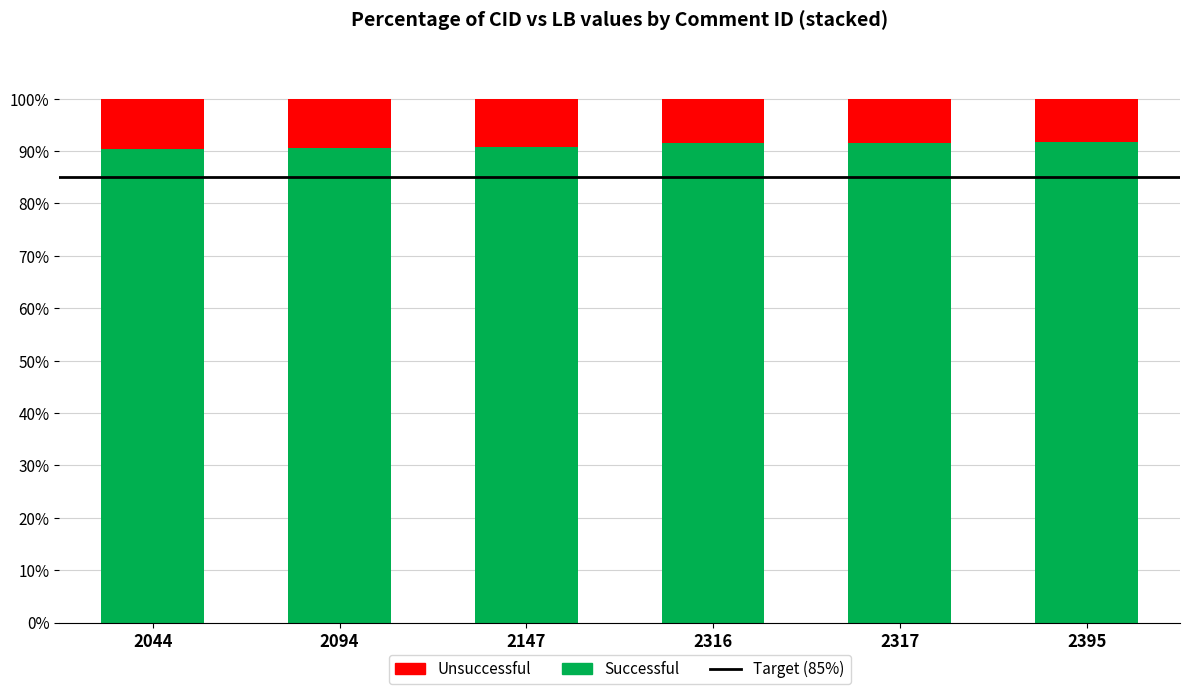

Is it true that Successful equals 90.4 at 2044?

True